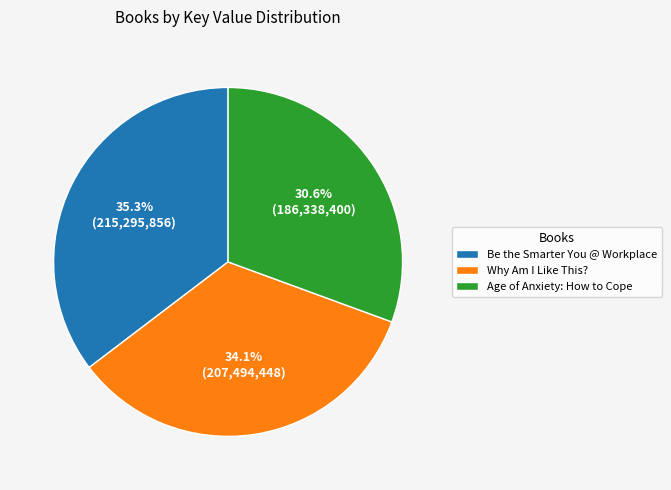

Combined, what portion of the pie is Why Am I Like This? and Be the Smarter You @ Workplace?

69.4%